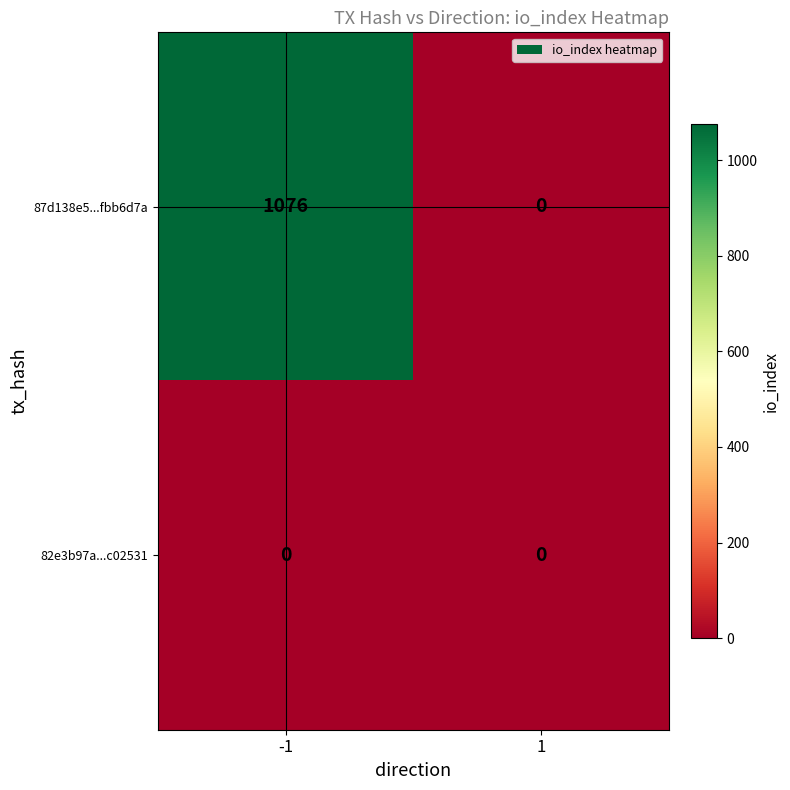

Reading left to right, transcribe all the data shown in this chart.

87d138e5...fbb6d7a: -1=1076	1=0
82e3b97a...c02531: -1=0	1=0